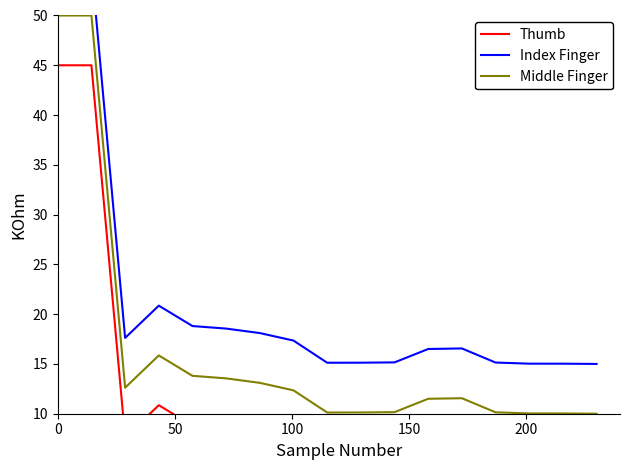

True or false: Index Finger and Middle Finger intersect in this chart.

False